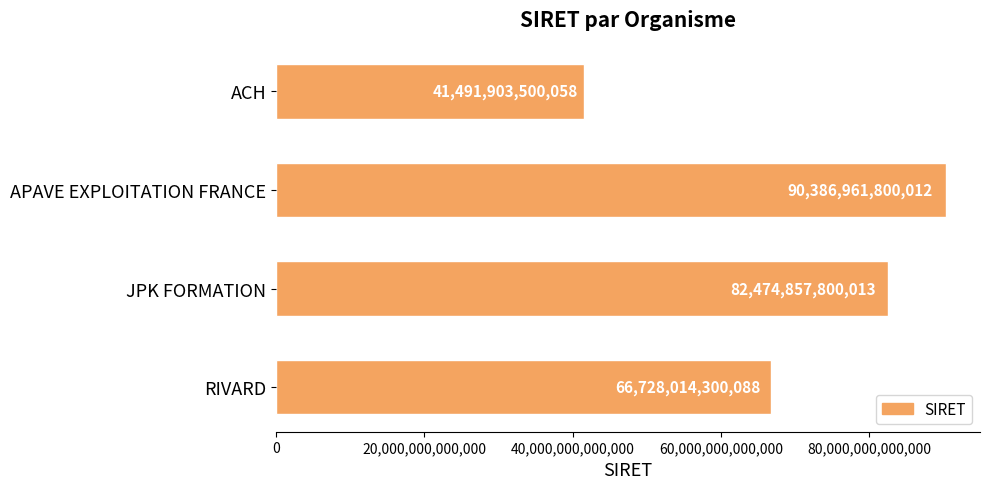

Which has a higher value, JPK FORMATION or RIVARD?

JPK FORMATION